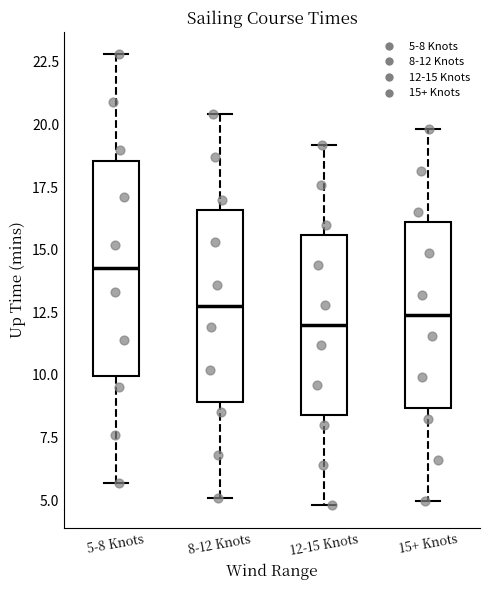

Where is the lower edge of the box for 5-8 Knots on the y-axis? The values are not printed on the chart, so give them approximately, as read against the axis.

10.0